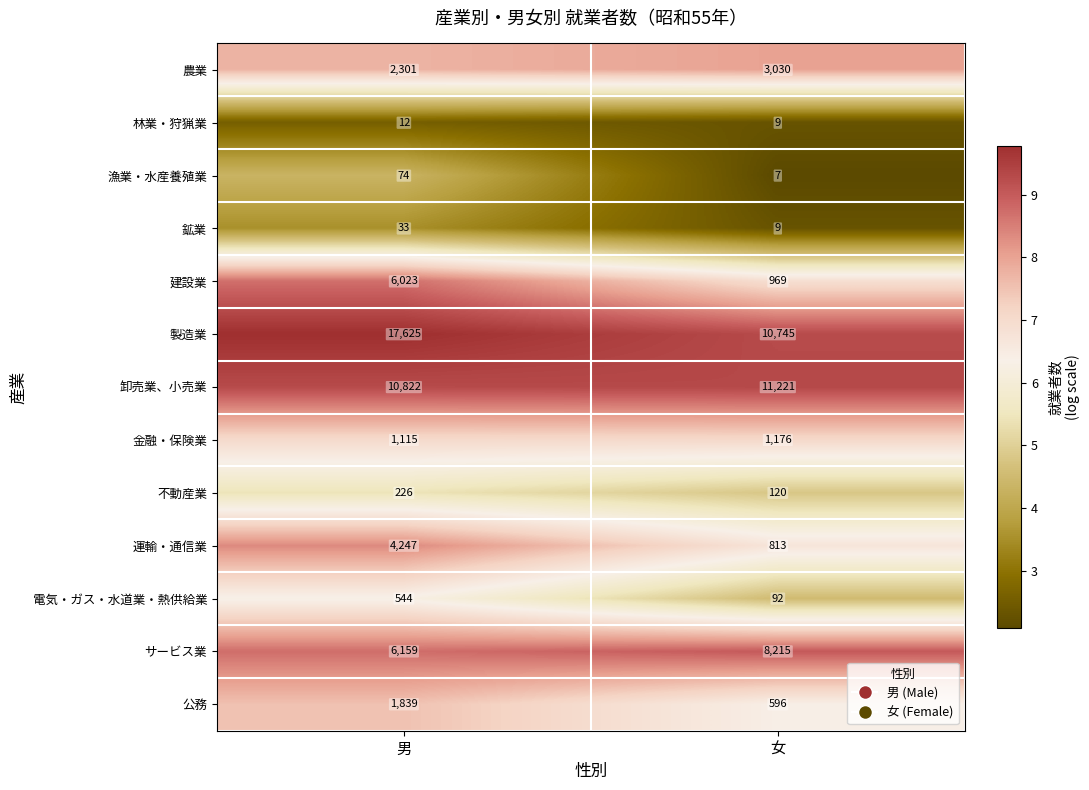

What is the difference between the 漁業・水産養殖業 values at 男 and 女?

67